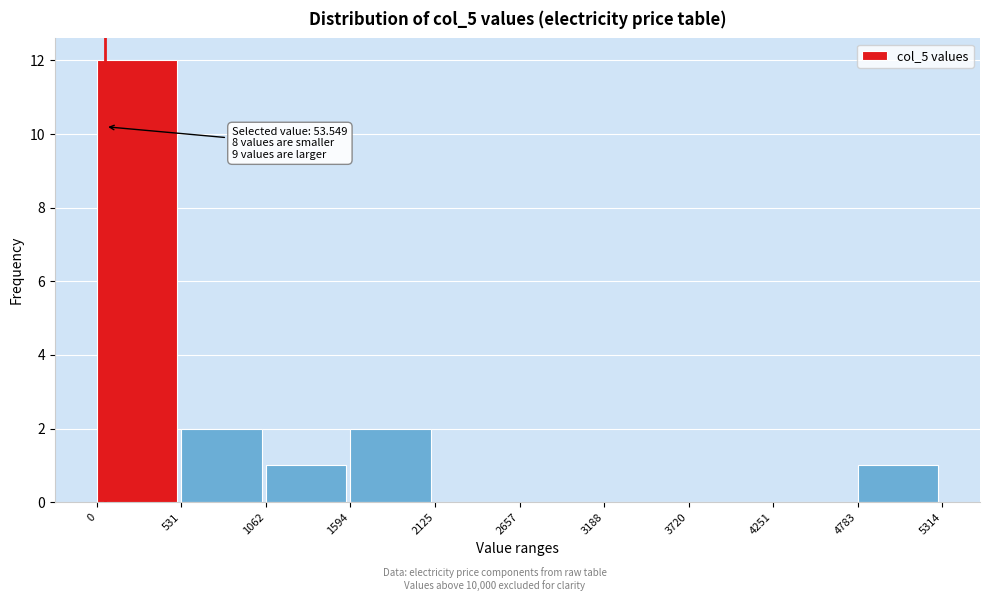

Over which range of the x-axis is the bar tallest?

0 to 531